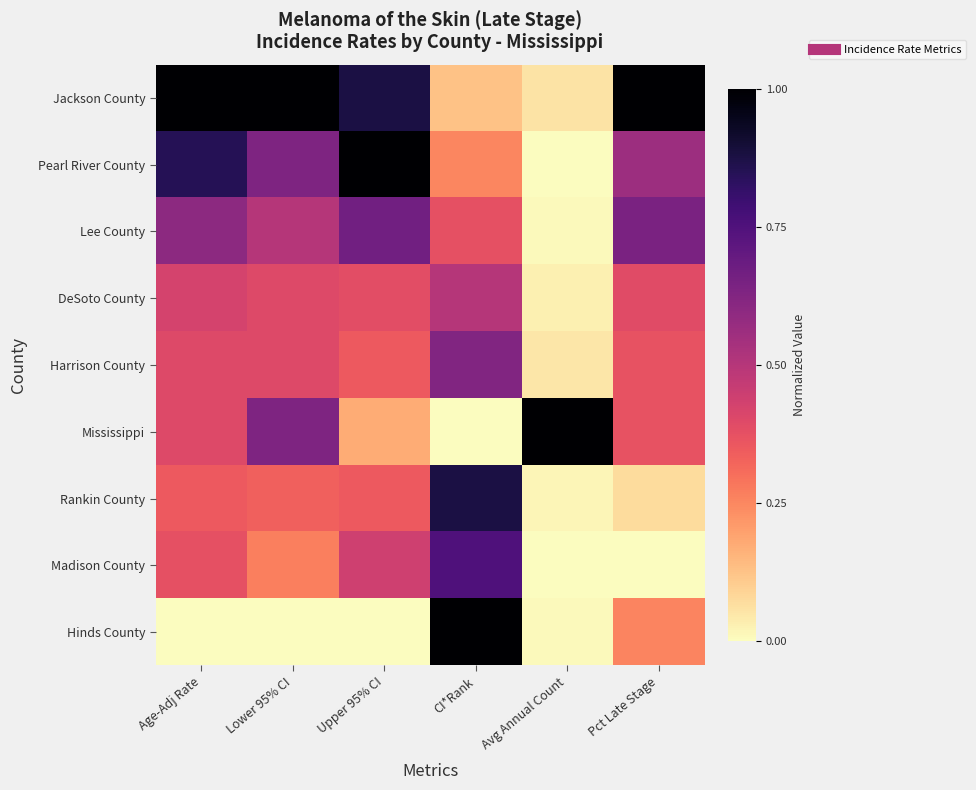

List the series in order of their peak value, highest first.

Jackson County, Pearl River County, Mississippi, Hinds County, Rankin County, Madison County, Lee County, Harrison County, DeSoto County